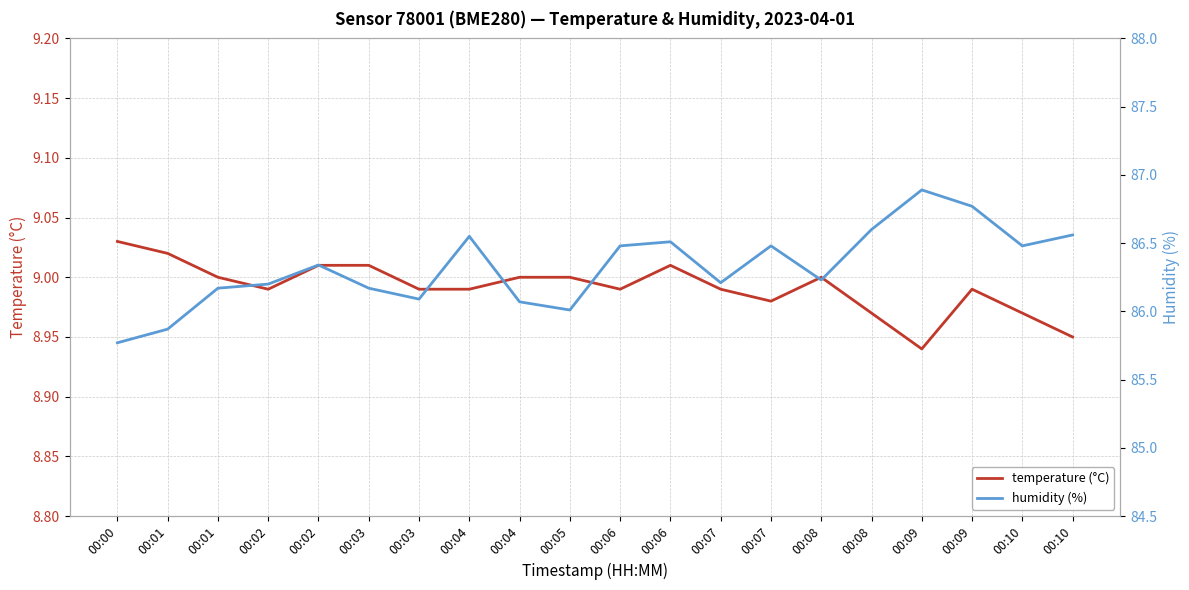

True or false: temperature (°C) and humidity (%) intersect in this chart.

False